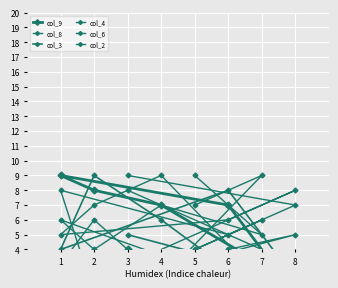

Which label corresponds to the smallest value in the chart?

8